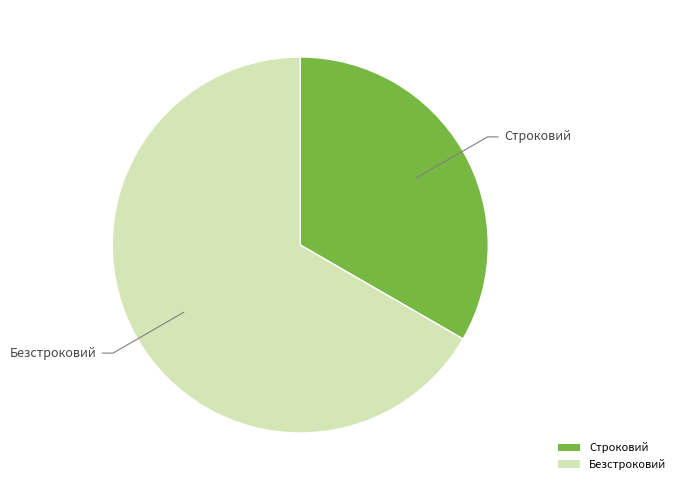

Does Строковий represent more than half of the total?

No